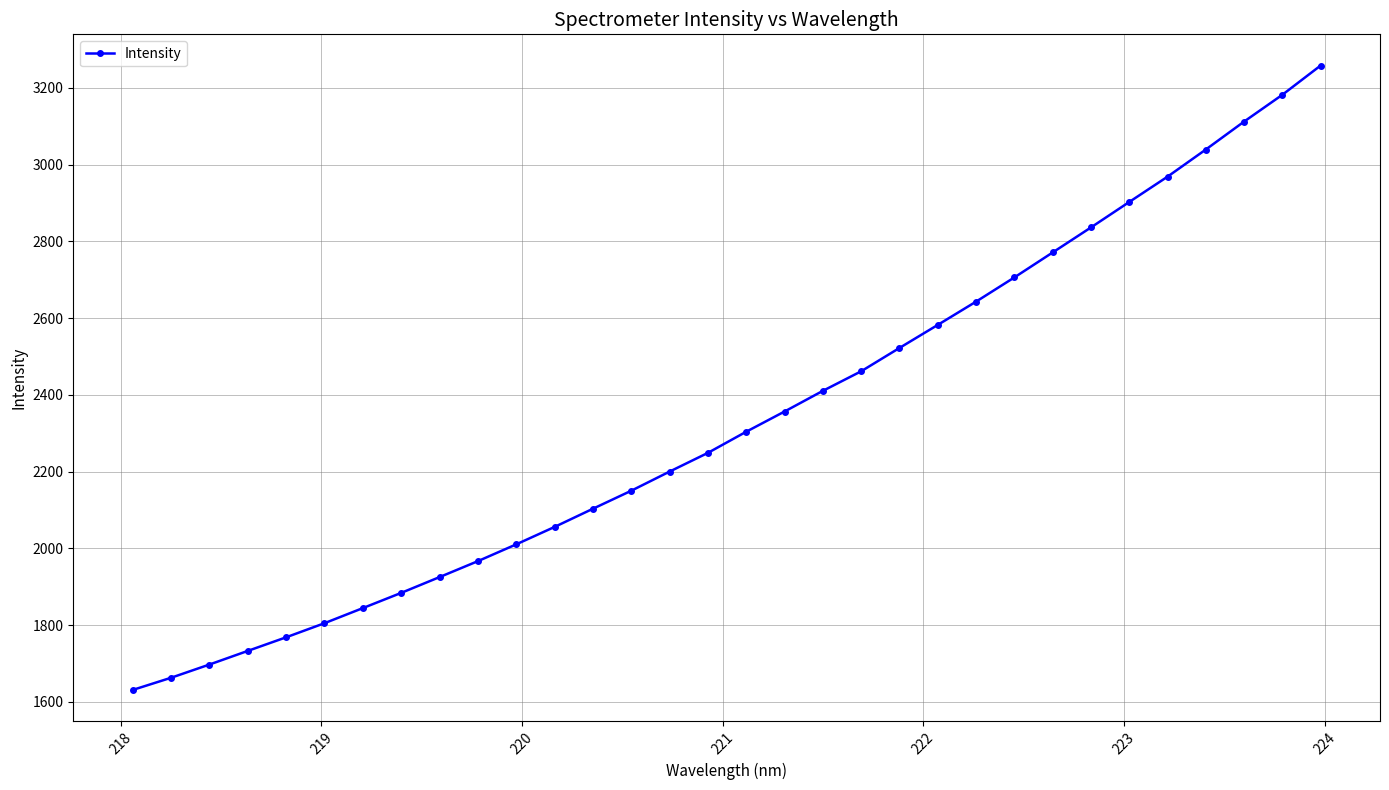

What is the difference between the maximum and minimum values?

1627.3